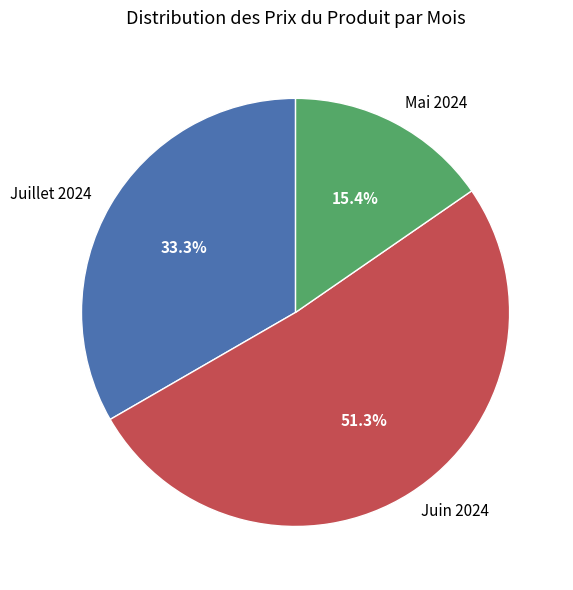

Which category has the smallest portion of the pie?

Mai 2024